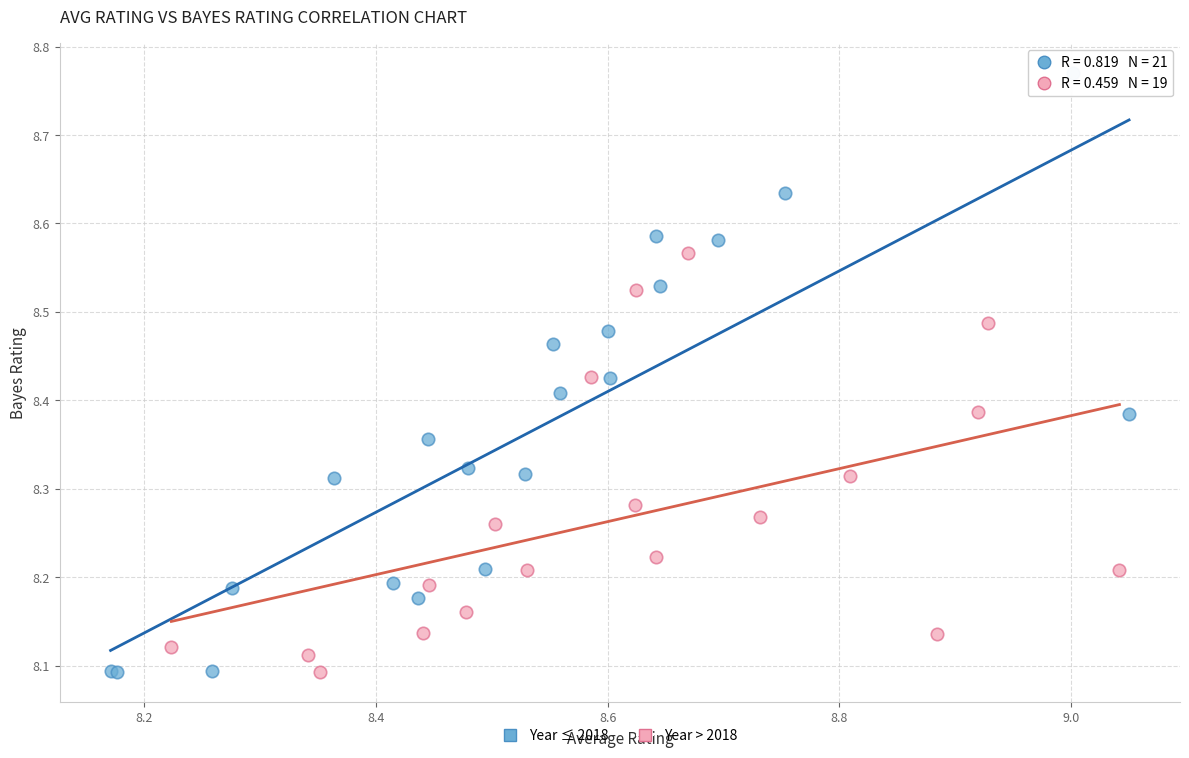

Which series has the largest Y range (max minus min)?

Year ≤ 2018